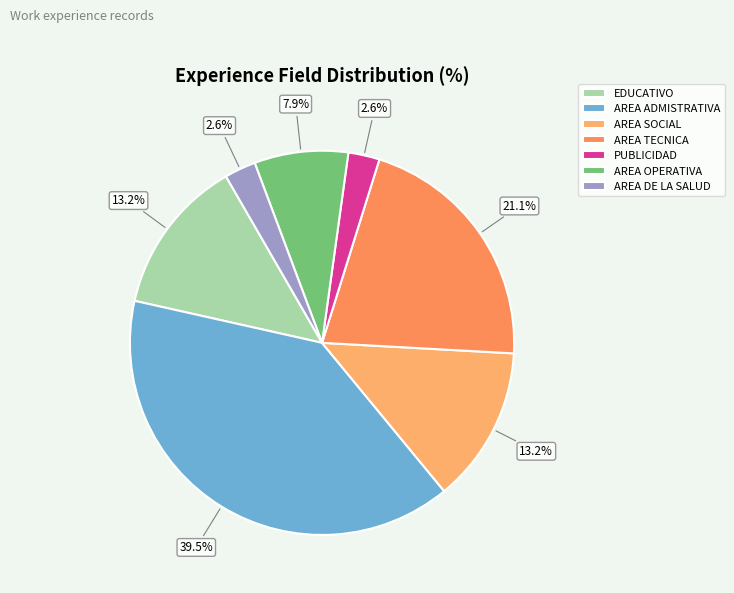

Combined, what portion of the pie is AREA SOCIAL and EDUCATIVO?

26.3%